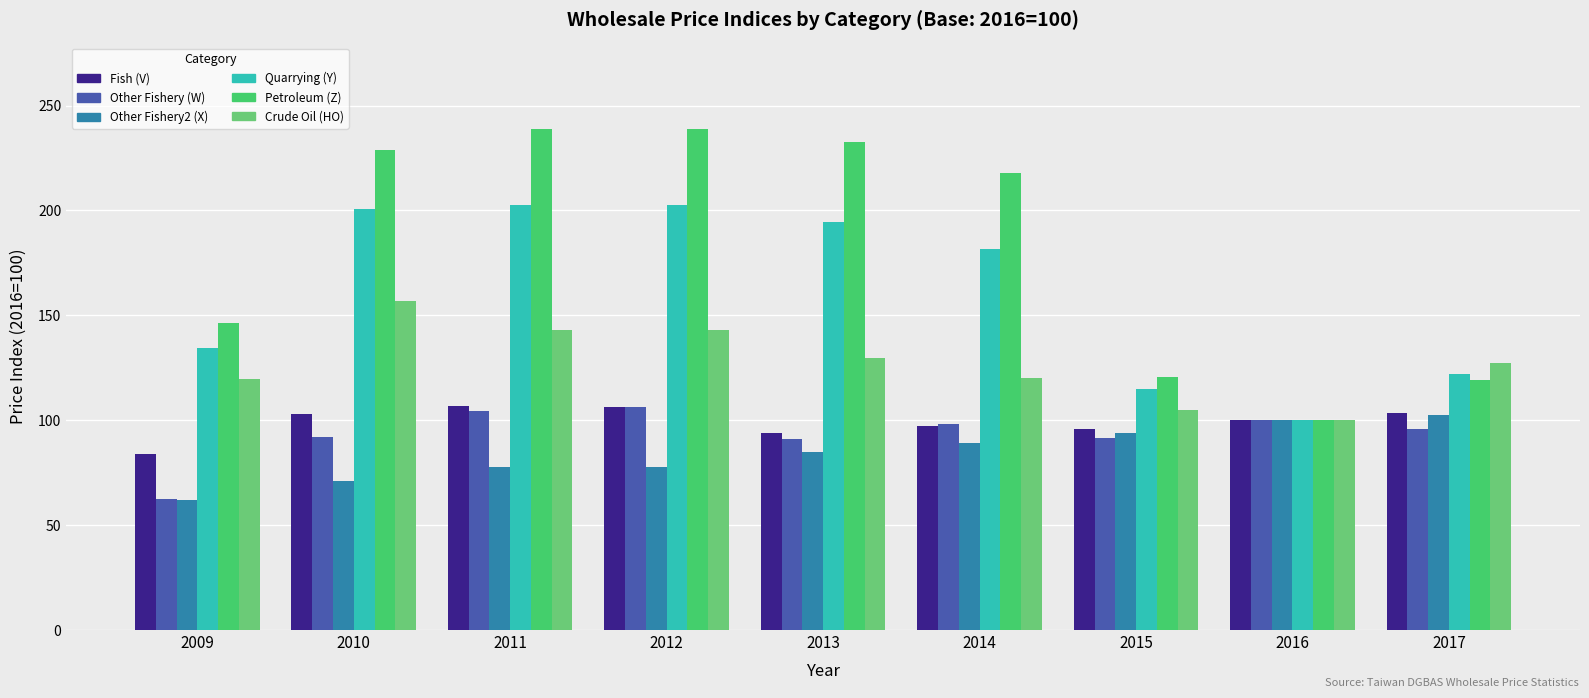

What value does the Other Fishery (W) series have at 2009?

62.5